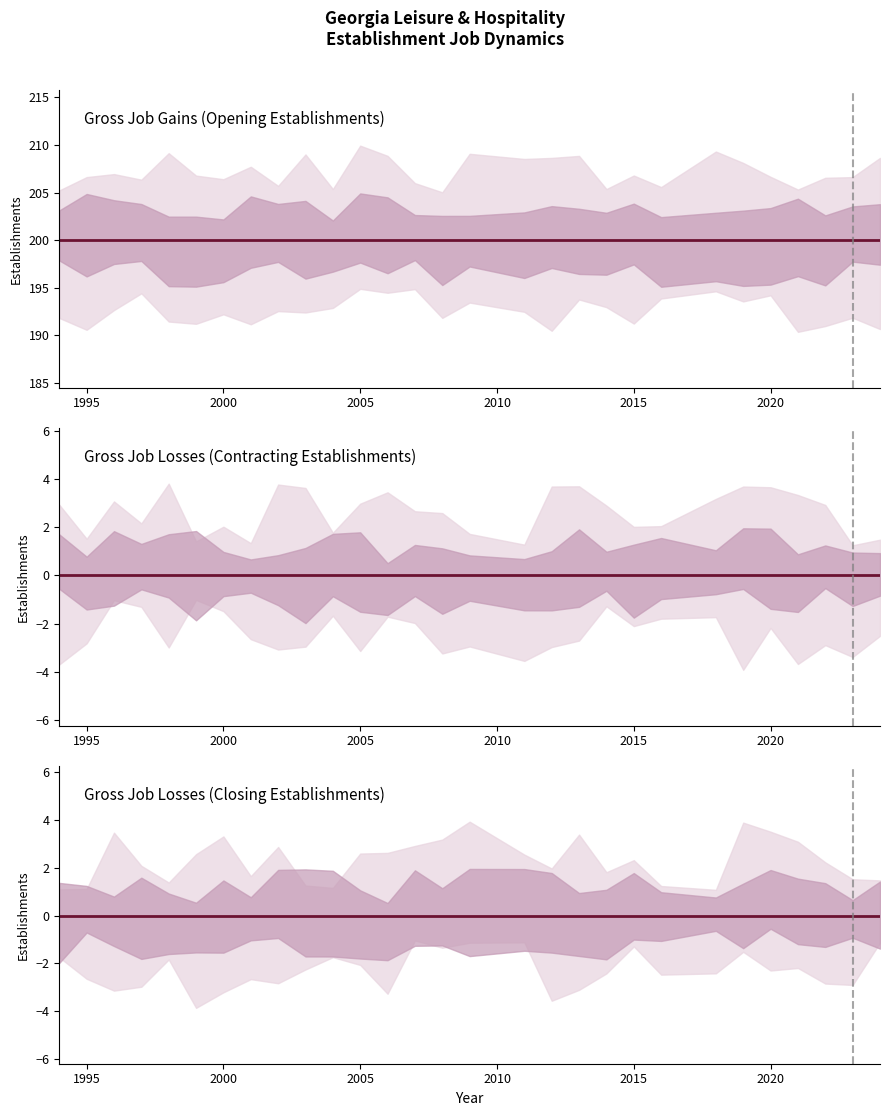

What are all the series names shown in the legend?

Gross Job Gains (Opening Establishments), Gross Job Losses (Contracting Establishments), Gross Job Losses (Closing Establishments)